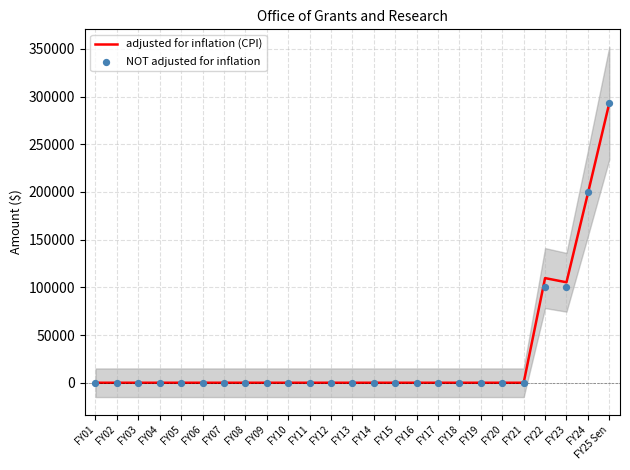

Which series has the largest total across all categories?

adjusted for inflation (CPI)